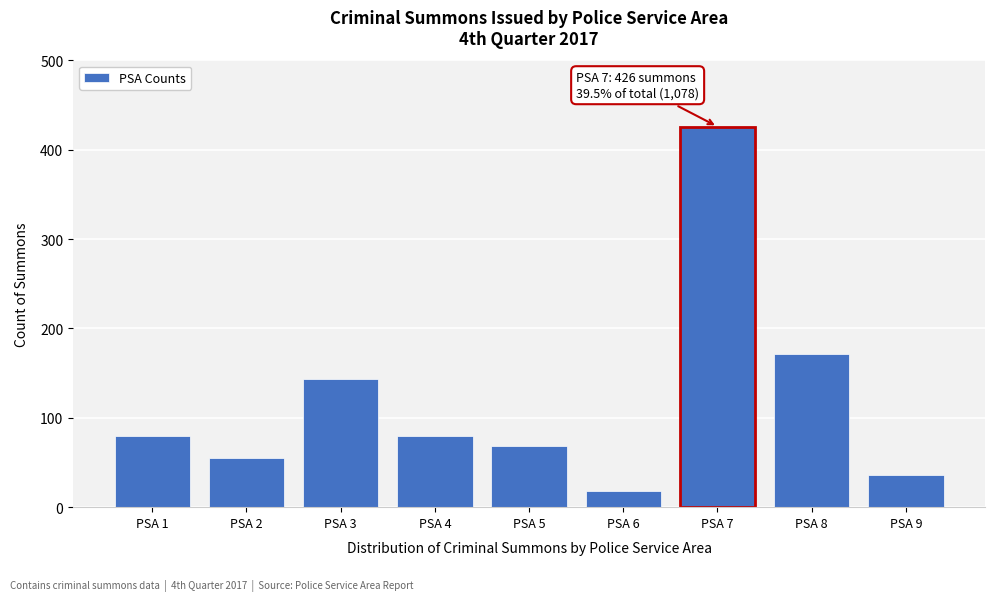

Reading right to left, transcribe all the data shown in this chart.

36	171	426	18	69	80	143	55	80